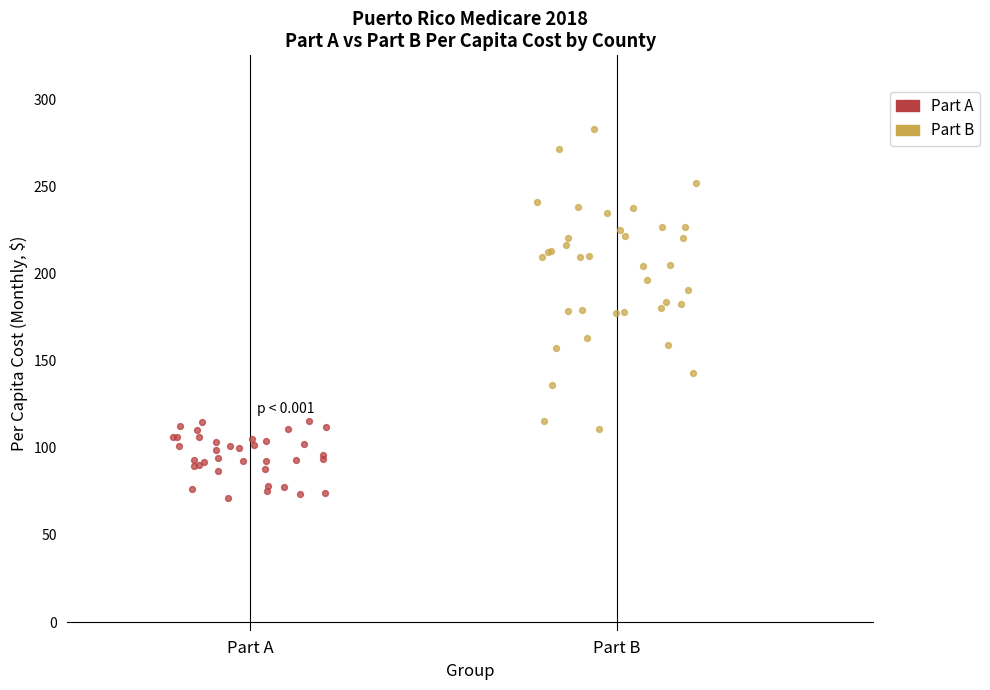

Which series has the widest spread of Y values?

Part B